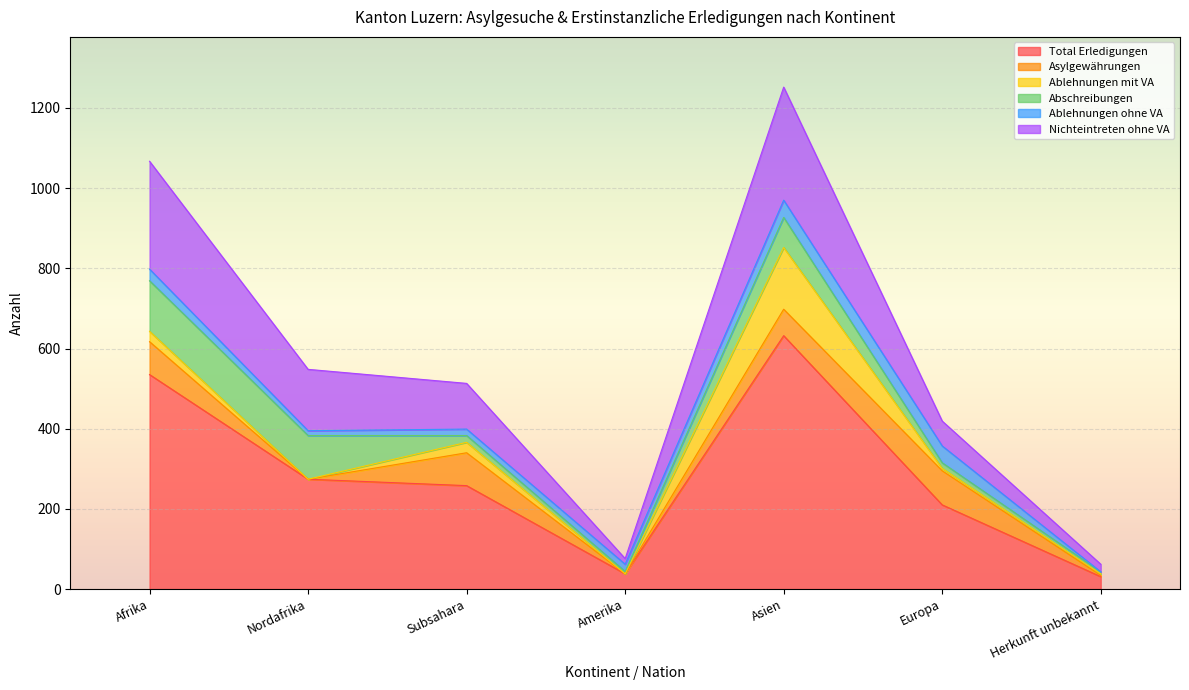

True or false: Abschreibungen has a value of 126 at Afrika.

True